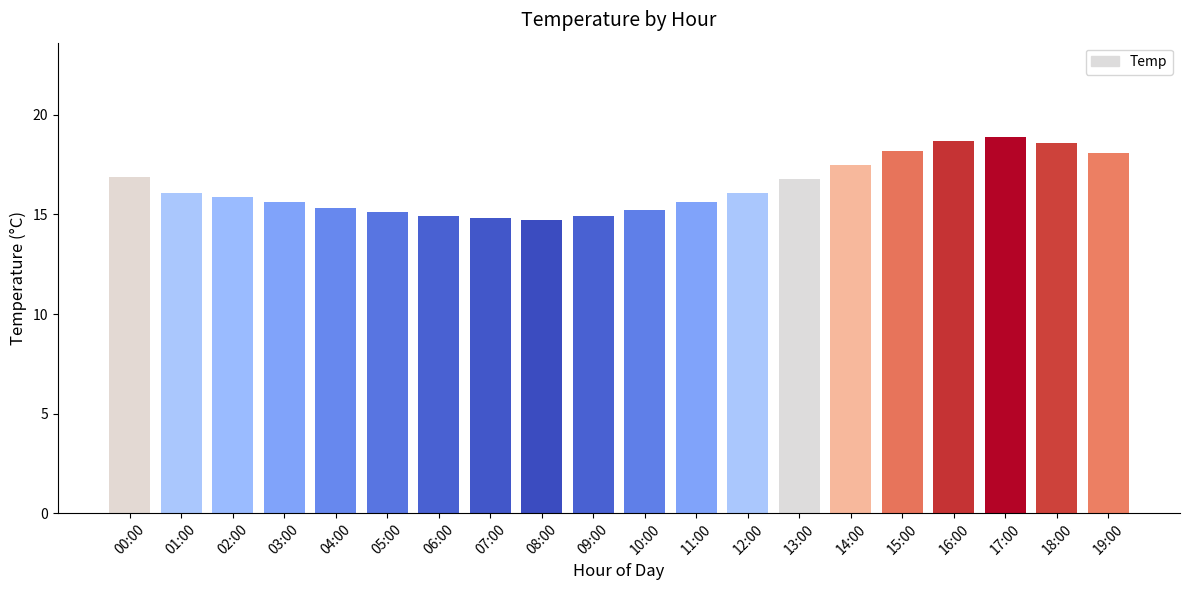

Approximately how many times larger is the value at 17:00 compared to 06:00?

1.3